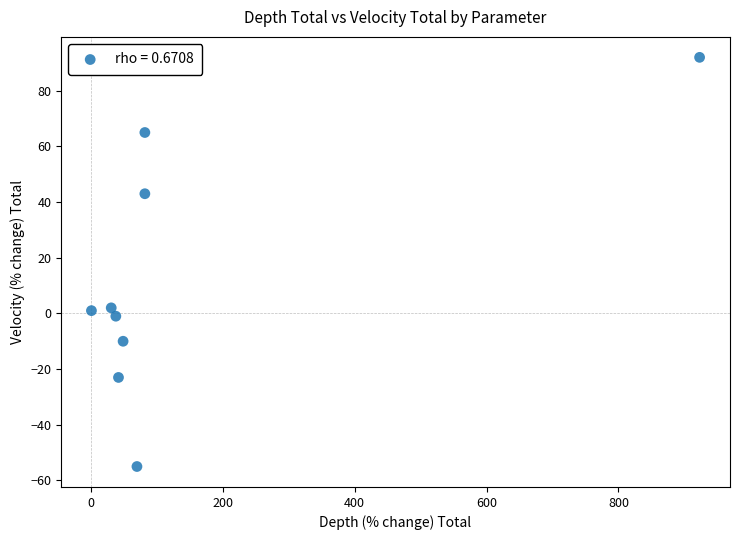

What is the average Y value?

13